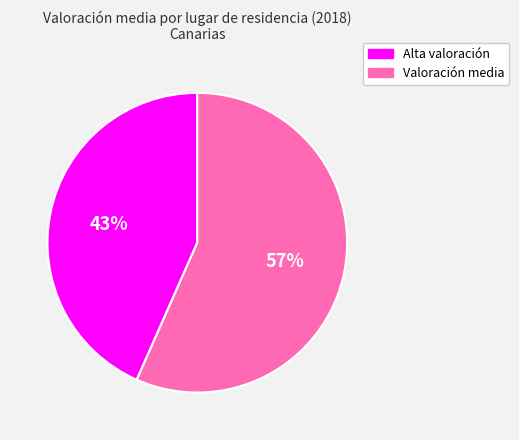

Is there any slice that represents more than half of the pie?

Yes